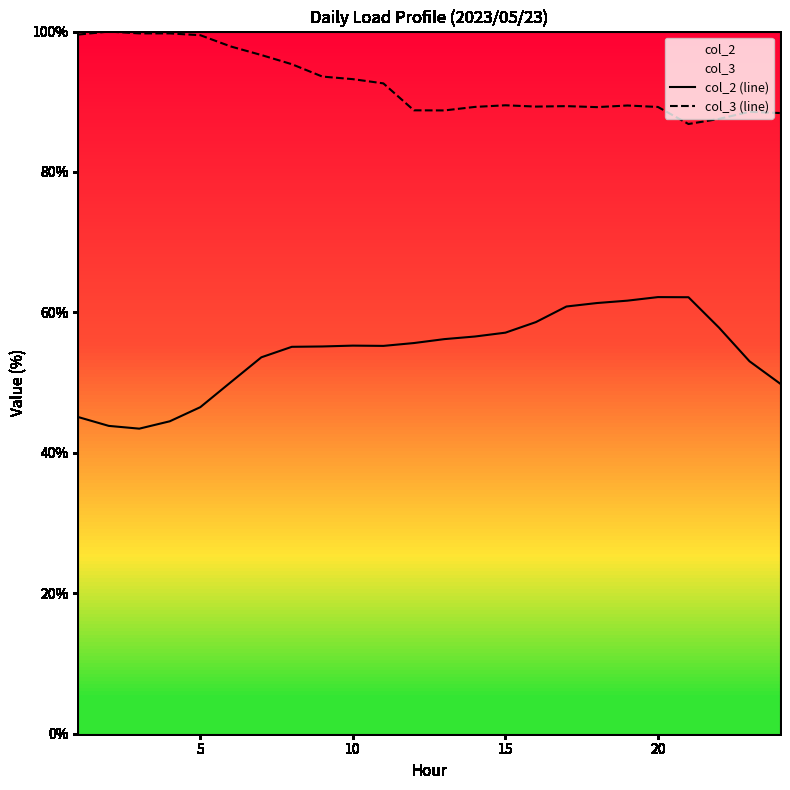

Which series has the largest total across all categories?

col_3 (line)